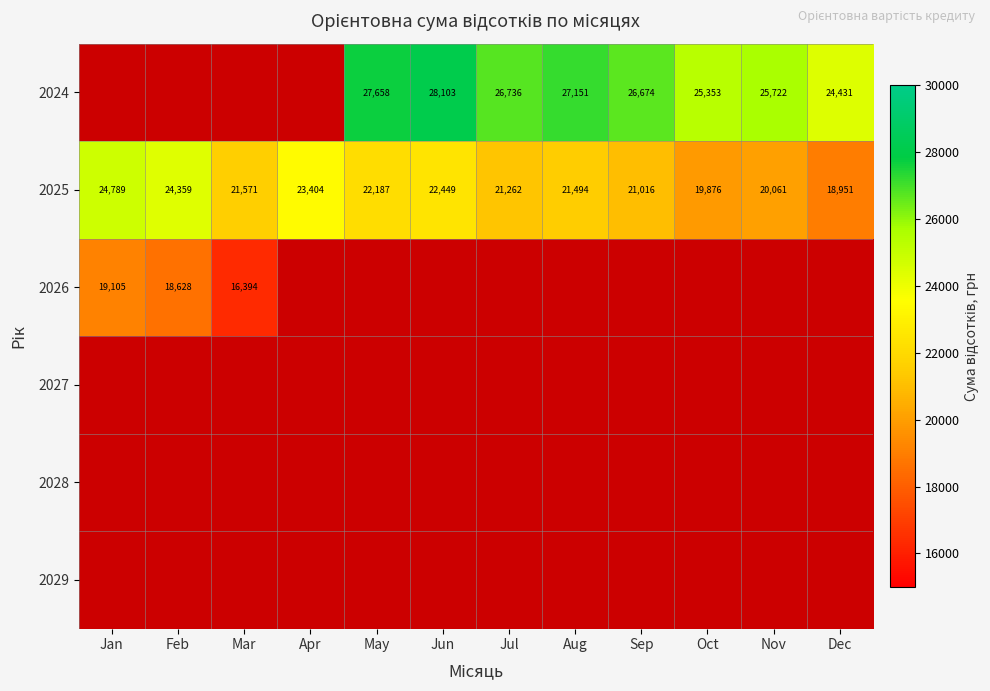

Between Mar and Nov, which is larger?

Nov